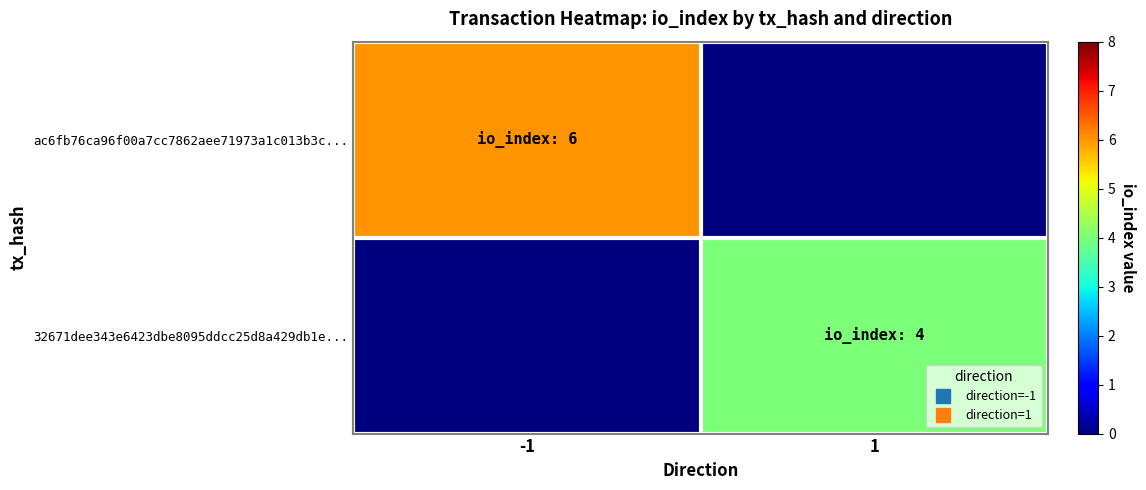

Reading left to right, list all the values displayed in this chart.

ac6fb76ca96f00a7cc7862aee71973a1c013b3c...: -1=6	1=0
32671dee343e6423dbe8095ddcc25d8a429db1e...: -1=0	1=4